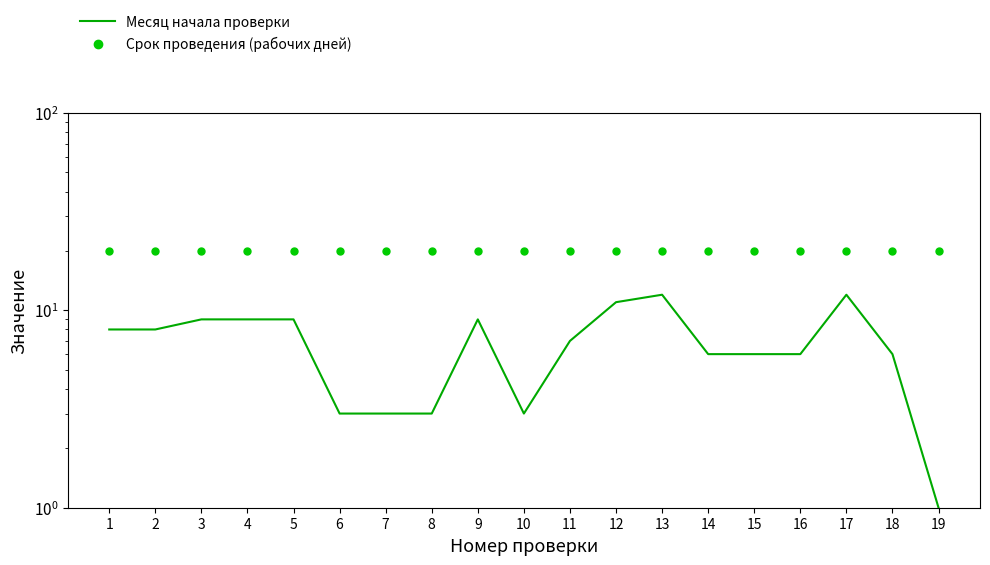

Is the value of Срок проведения (рабочих дней) at 1 greater than the value of Месяц начала проверки at 6?

Yes